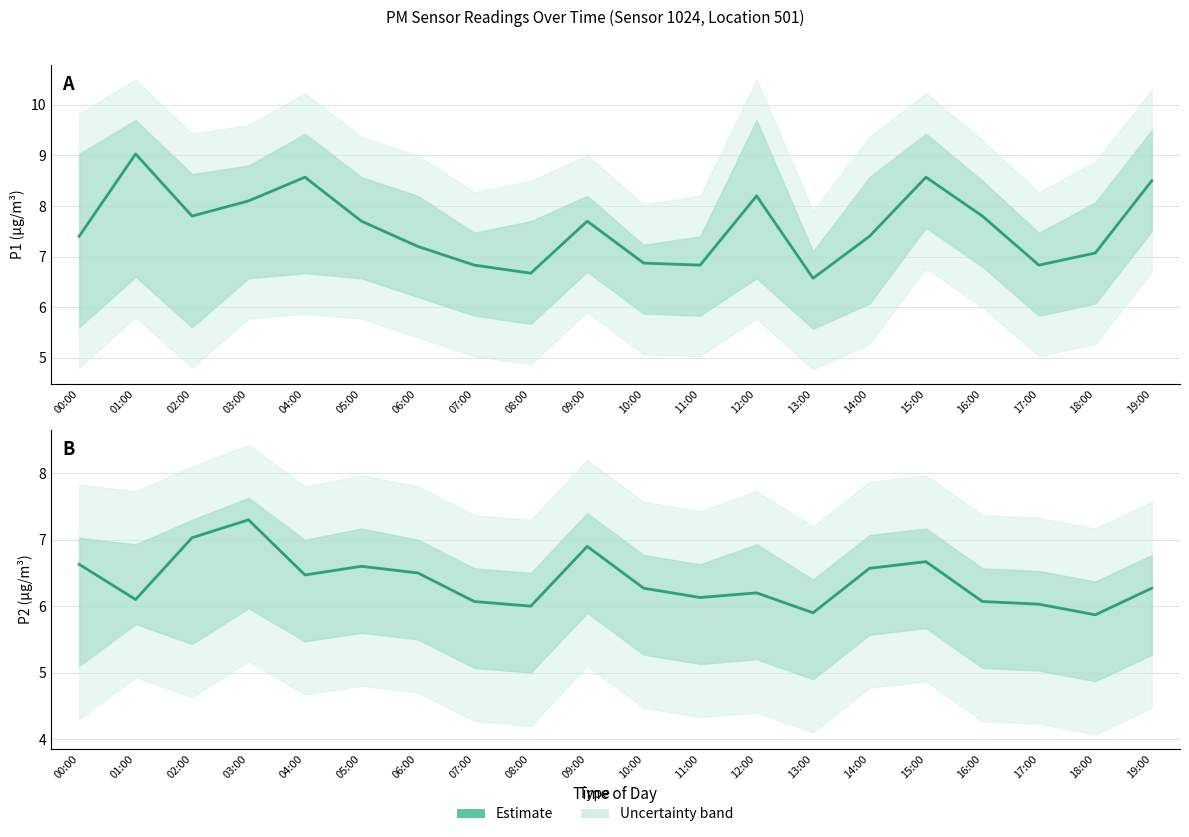

True or false: P1 and P2 cross at least once.

False